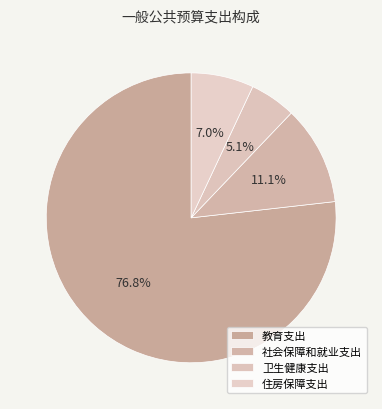

To the nearest percent, what is the combined percentage of 卫生健康支出 and 住房保障支出?

12%